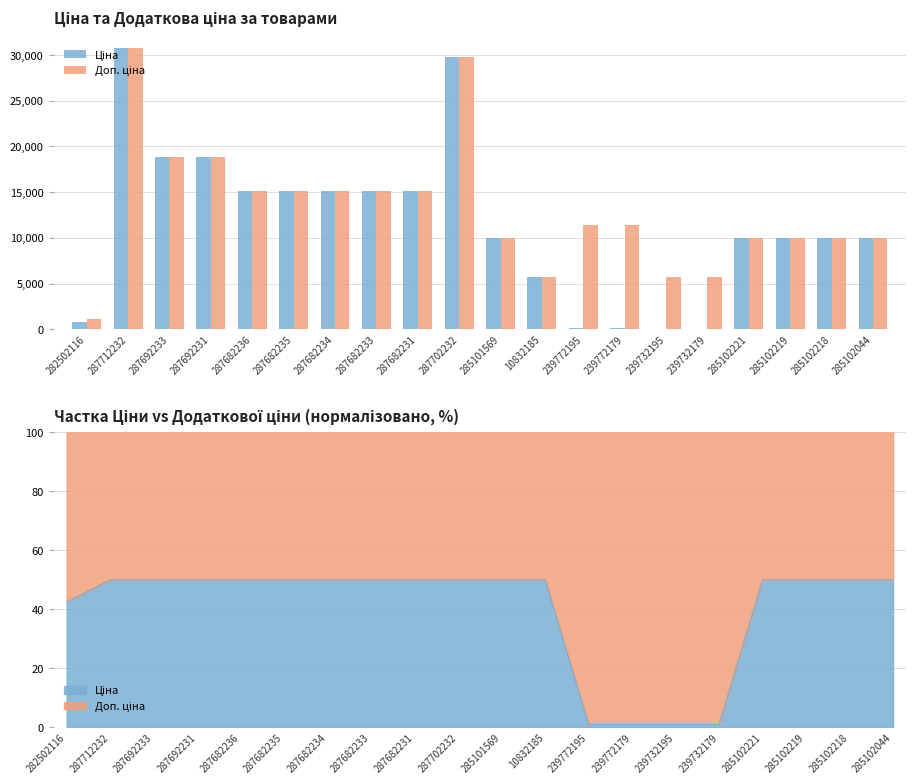

At which label does Ціна reach its peak?

287712232